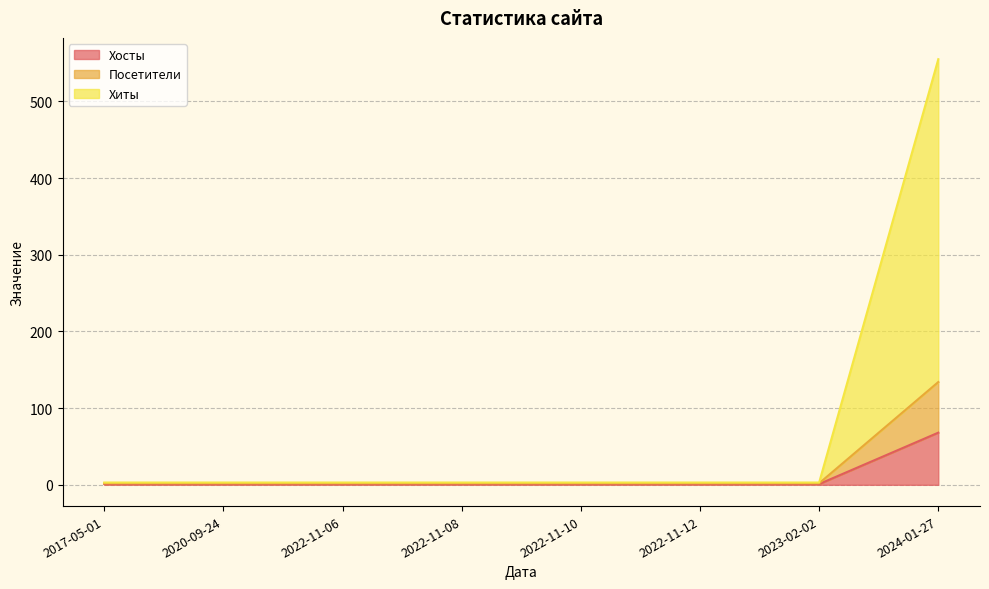

What is the difference between the maximum and minimum values in the Посетители series?

132